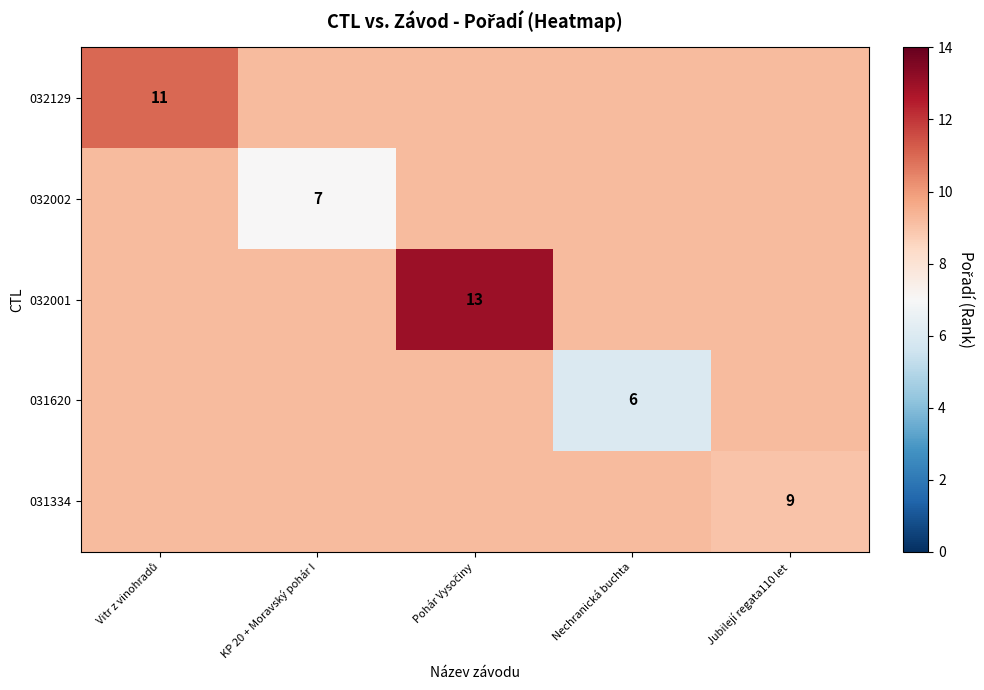

The 032002 series shows 4.3 at KP 20 + Moravský pohár I. True or false?

False